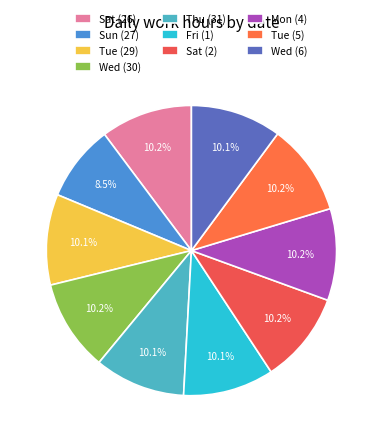

Which has a higher value, Thu (31) or Tue (29)?

Thu (31)